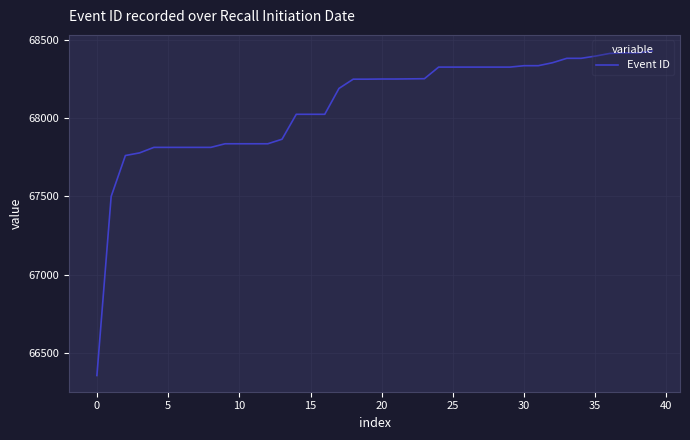

What is the maximum value shown in the chart?

68427